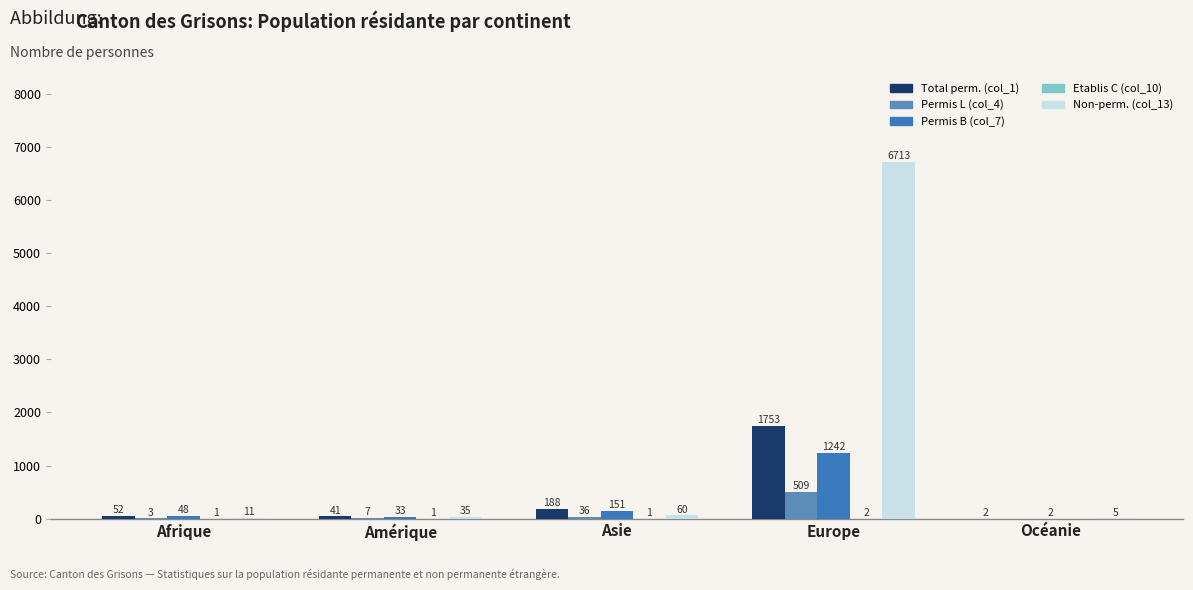

What is the value of the Permis L (col_4) bar at the 4th from the left?

509